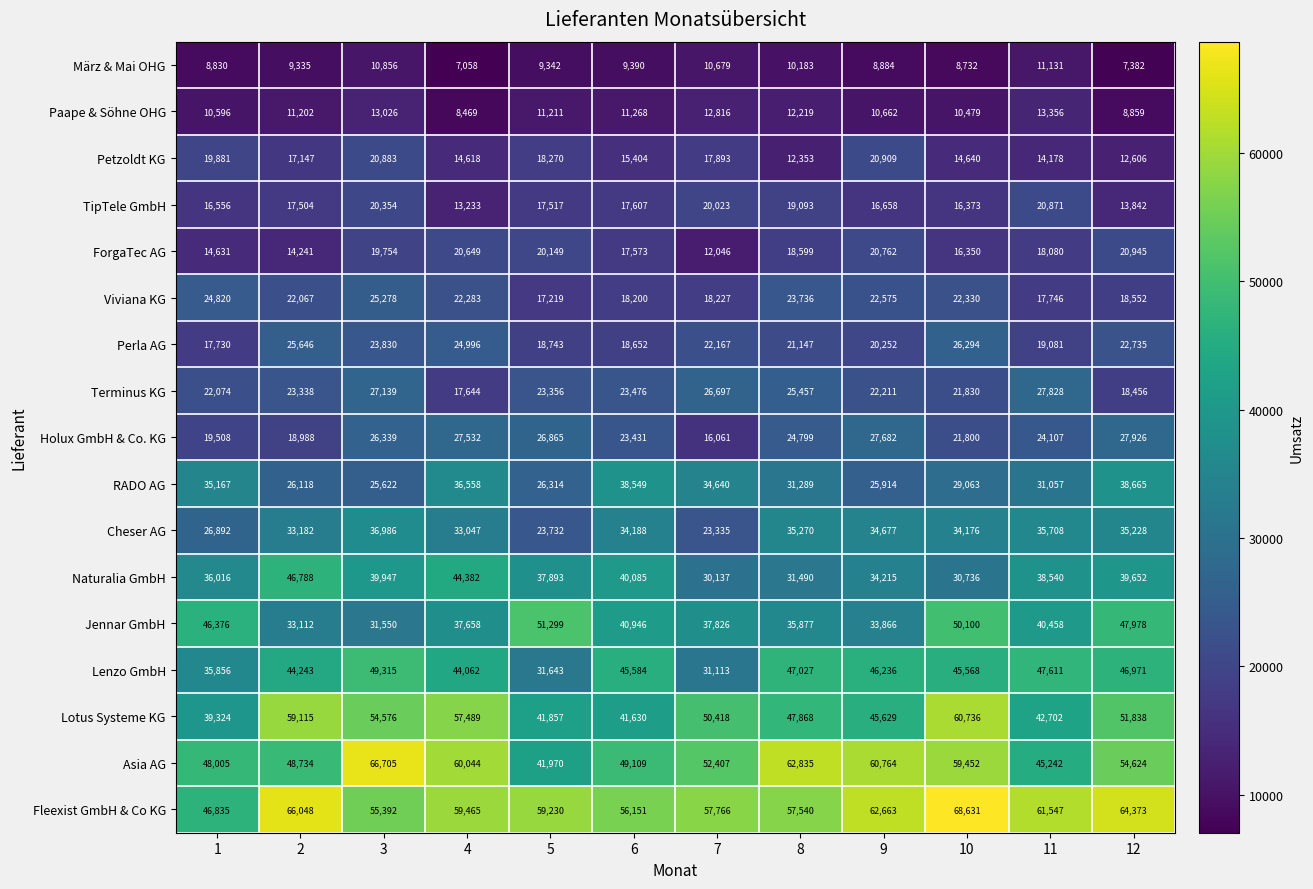

What is the sum of the Petzoldt KG values at 7 and 5?

36163